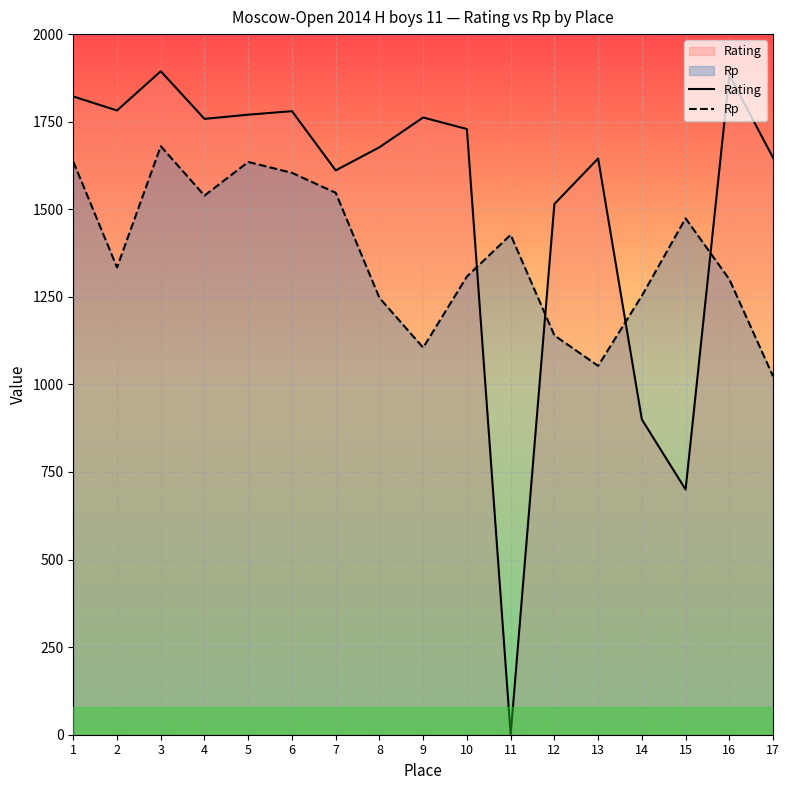

Between 11 and 16, which is larger?

16